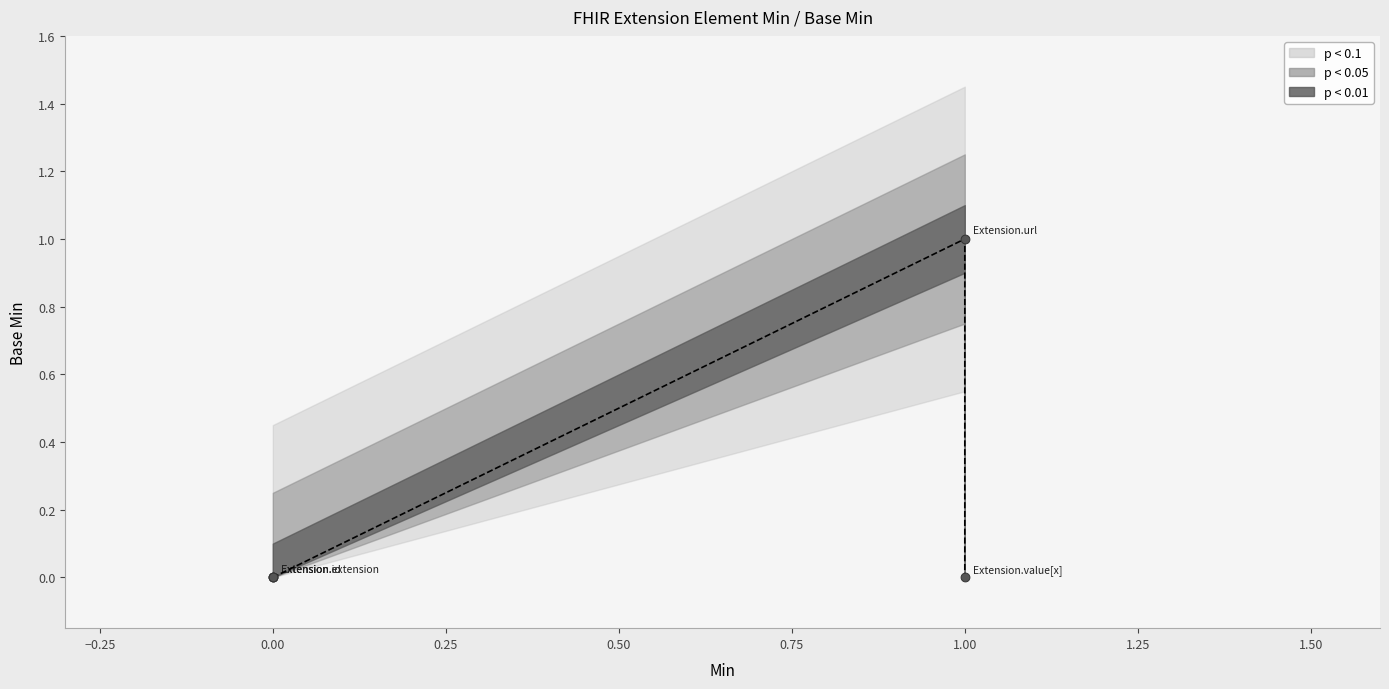

Between Extension.id and Extension.extension, which is larger?

Extension.id